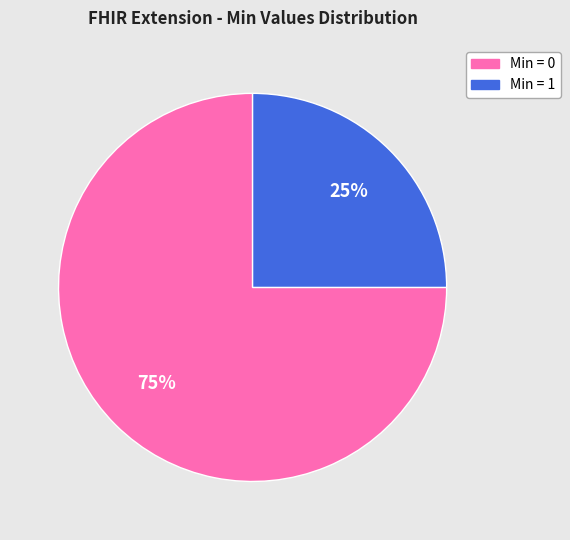

To the nearest percent, what is the difference between the largest and smallest slice percentages?

50%